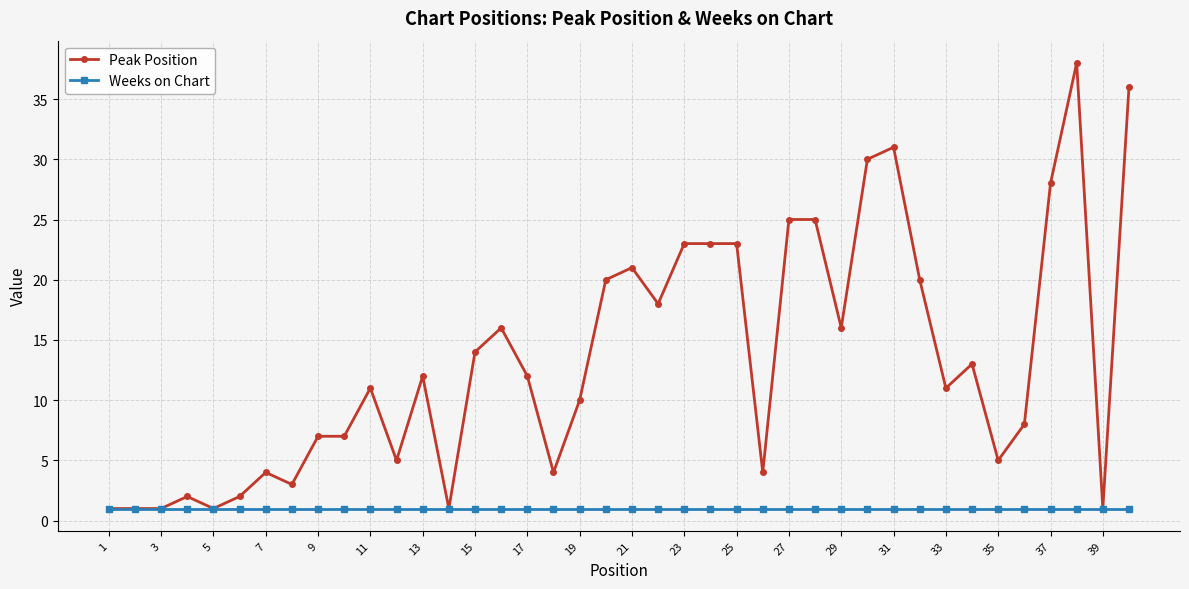

List the series in order of their peak value, lowest first.

Weeks on Chart, Peak Position